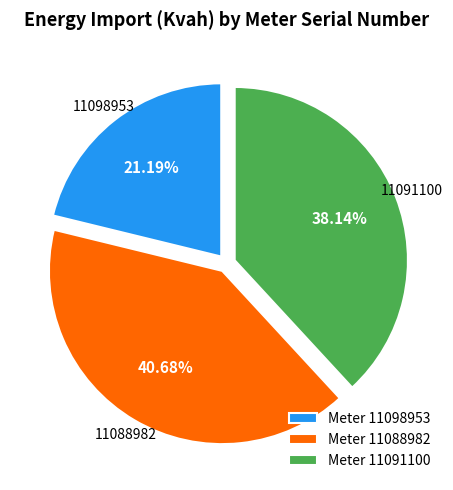

Does Meter 11098953 account for over 50% of the chart?

No